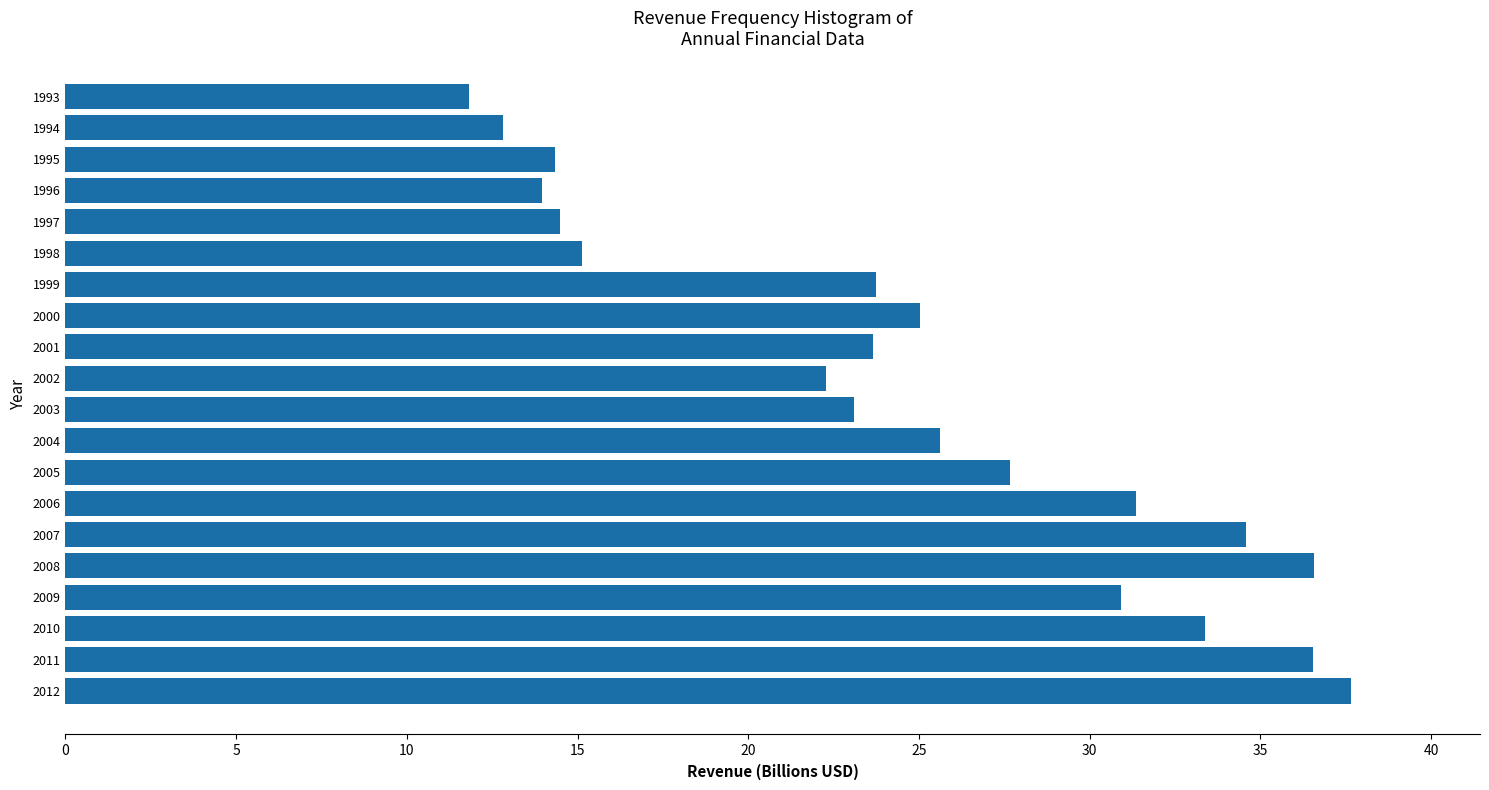

Is it true that the value at 2002 is 22.3?

True